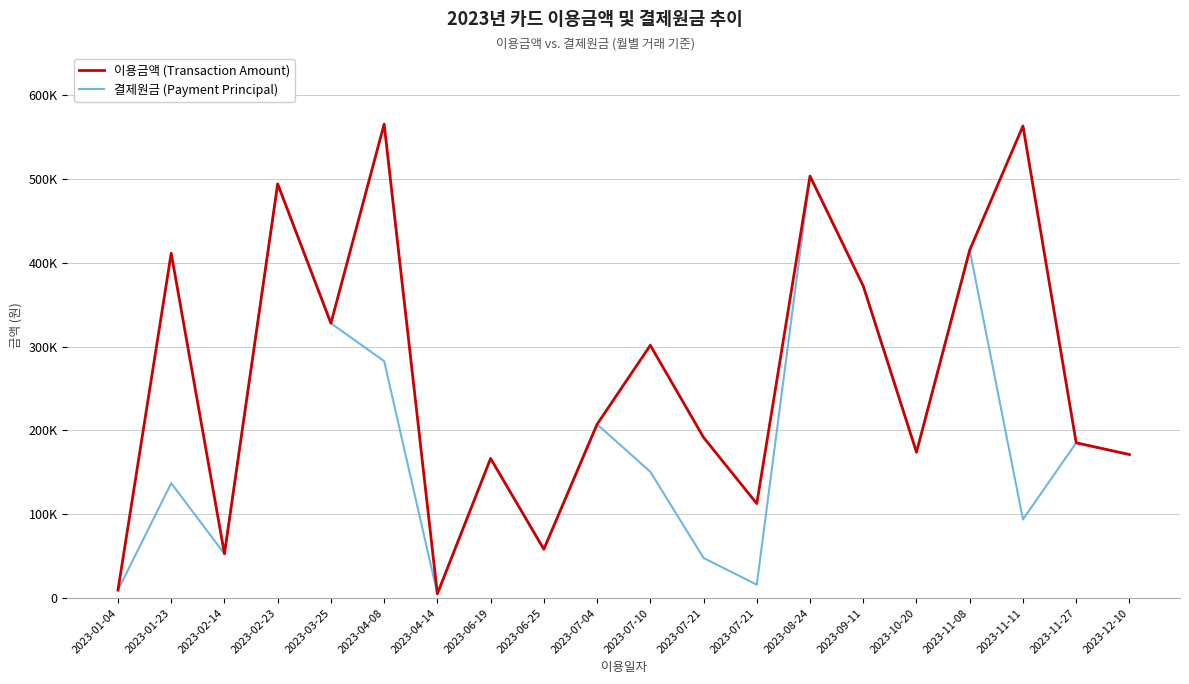

What is the sum of all 이용금액 (Transaction Amount) values?

5289800